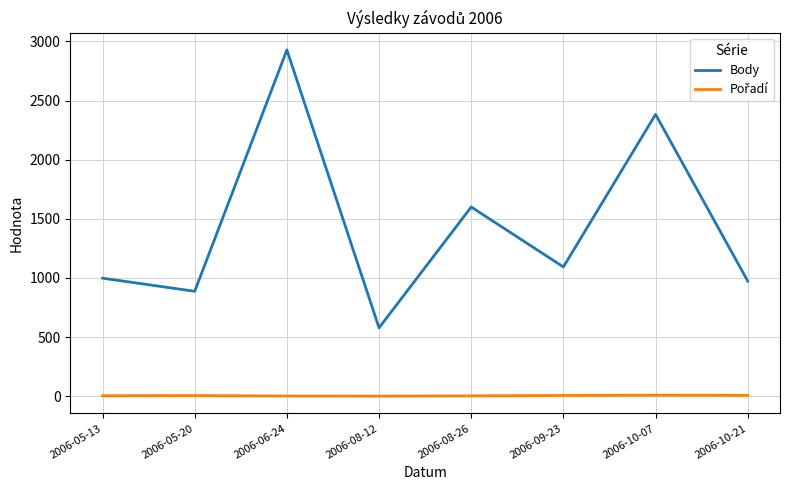

At which label is Body closest to 1753?

2006-08-26